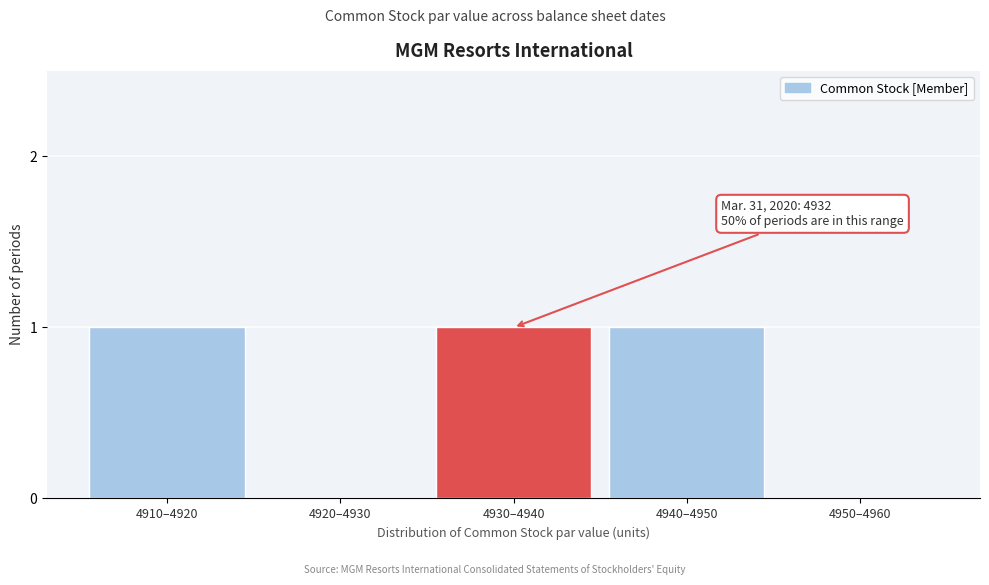

Reading left to right, list all the values displayed in this chart.

4910–4920=1	4920–4930=0	4930–4940=1	4940–4950=1	4950–4960=0